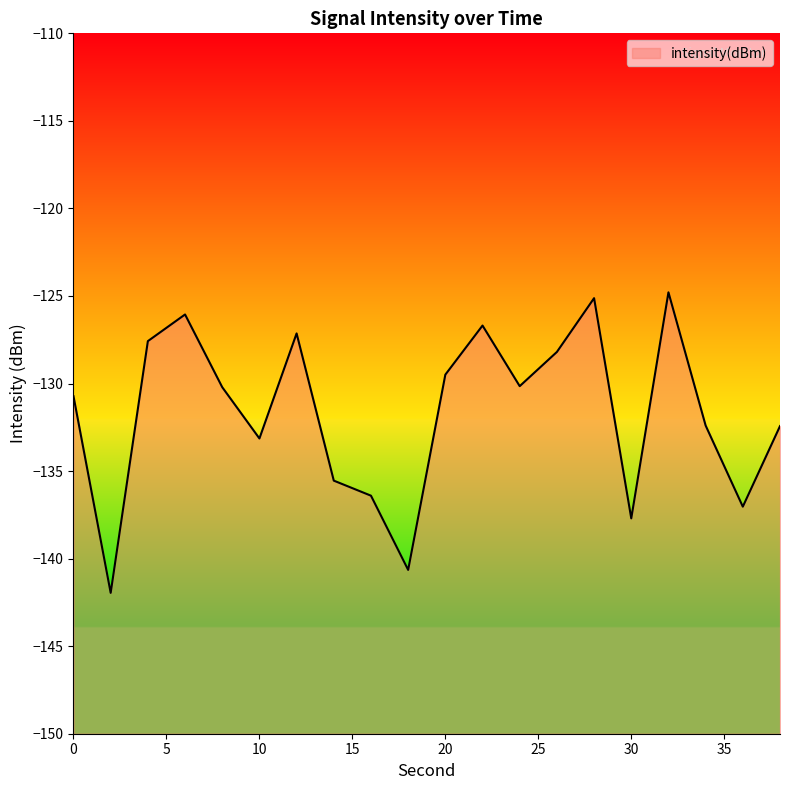

How many points are higher than both their immediate neighbors (excluding endpoints)?

5